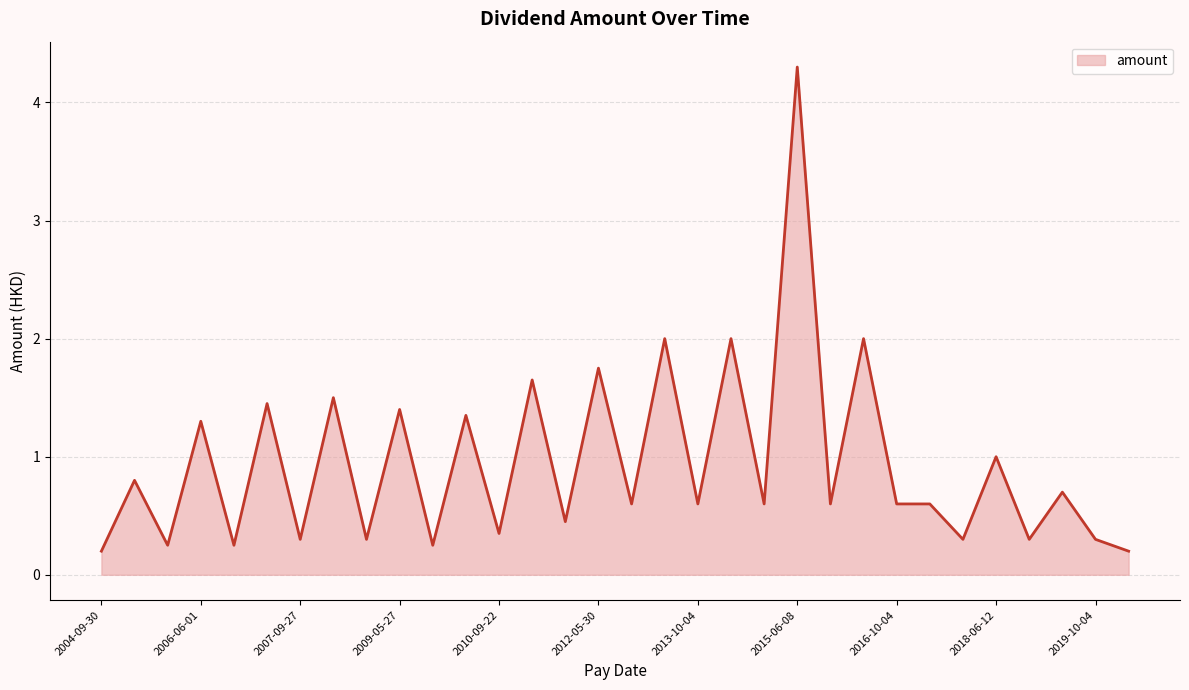

What is the difference between the maximum and minimum values?

4.1